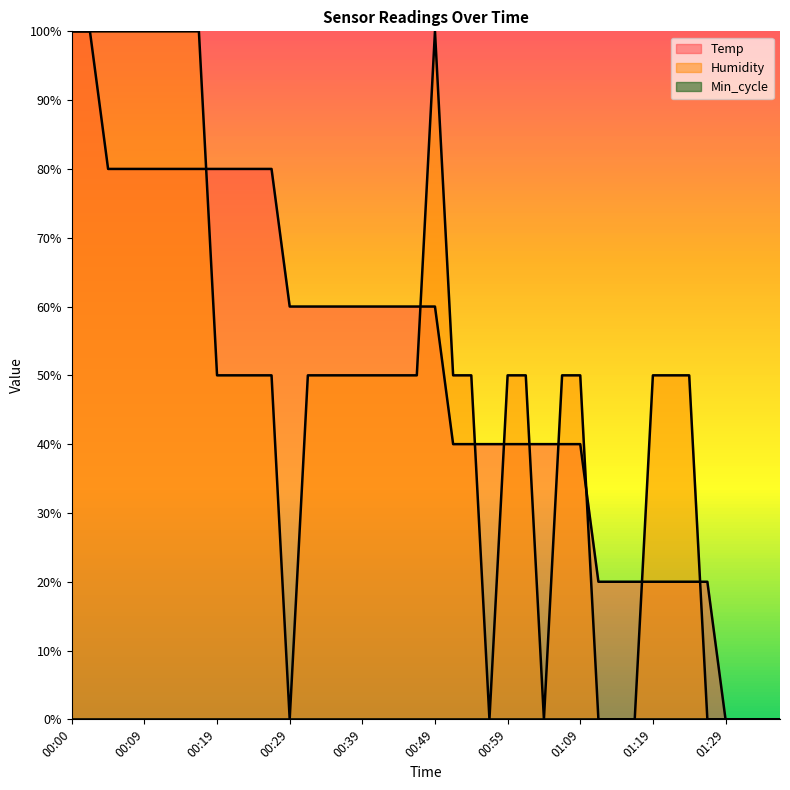

How many values in the Humidity series are below 50?

11